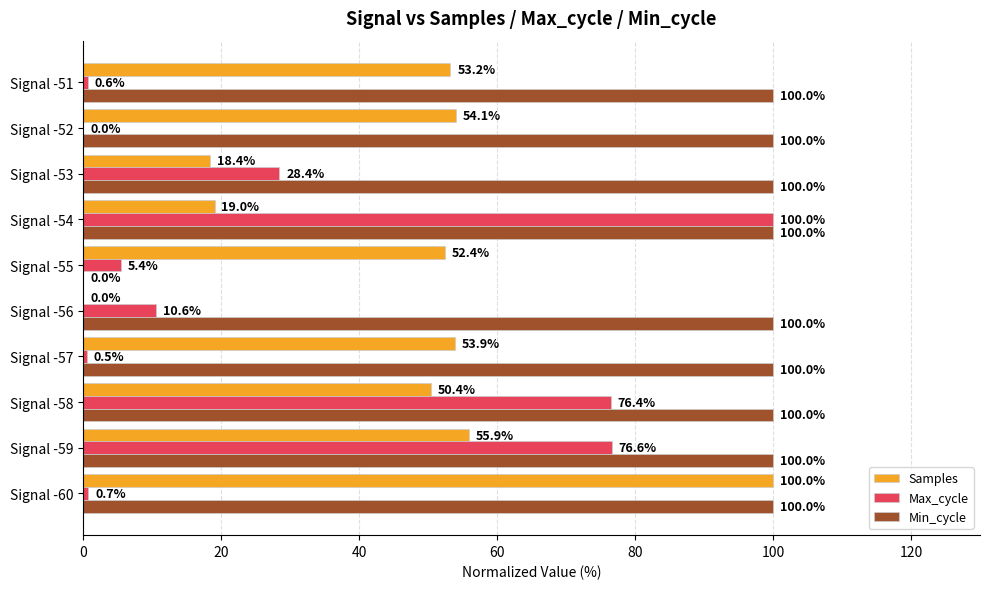

The value of Min_cycle at Signal -58 is 140.8. True or false?

False